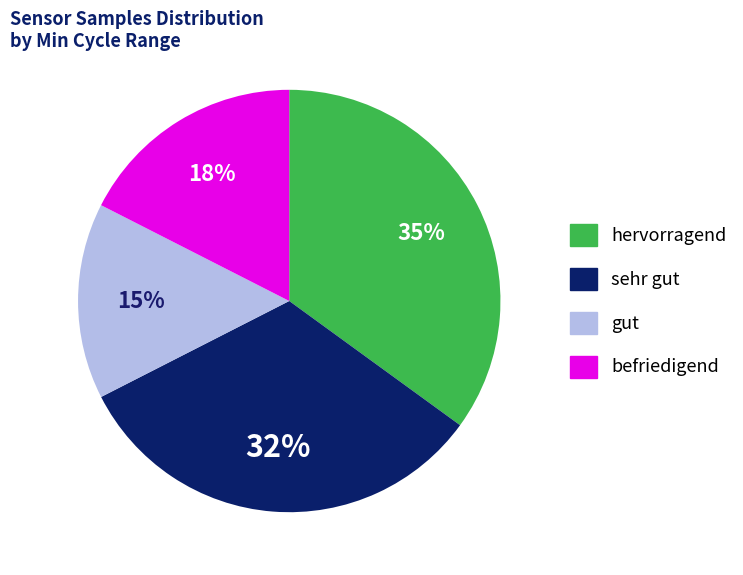

Is there a majority slice in this chart?

No